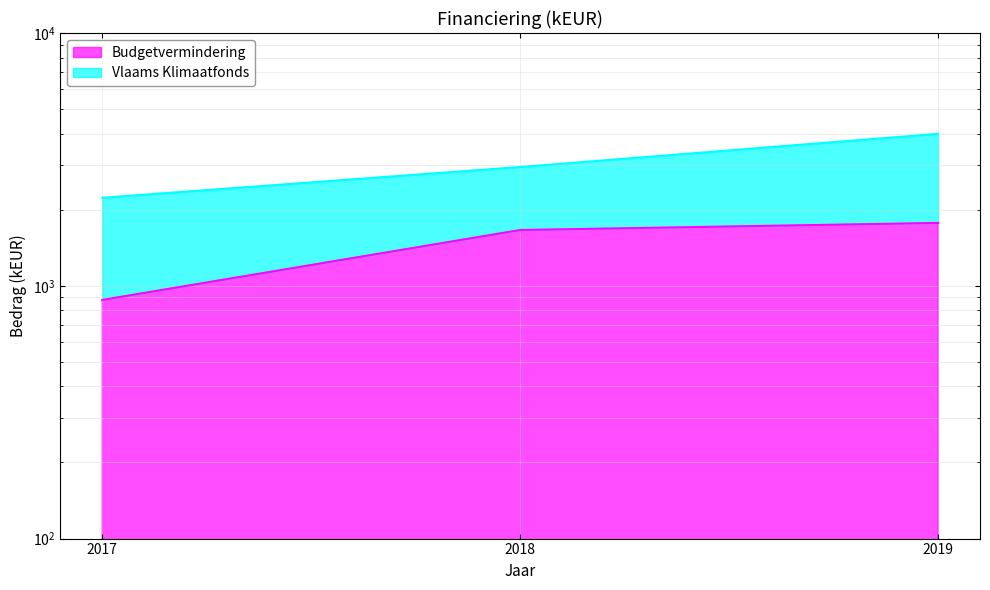

What is the change in value from 2018 to 2019?

+111